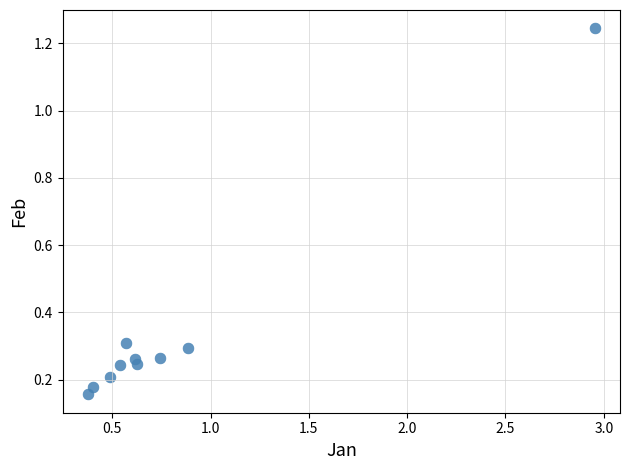

What is the average X value?

0.8